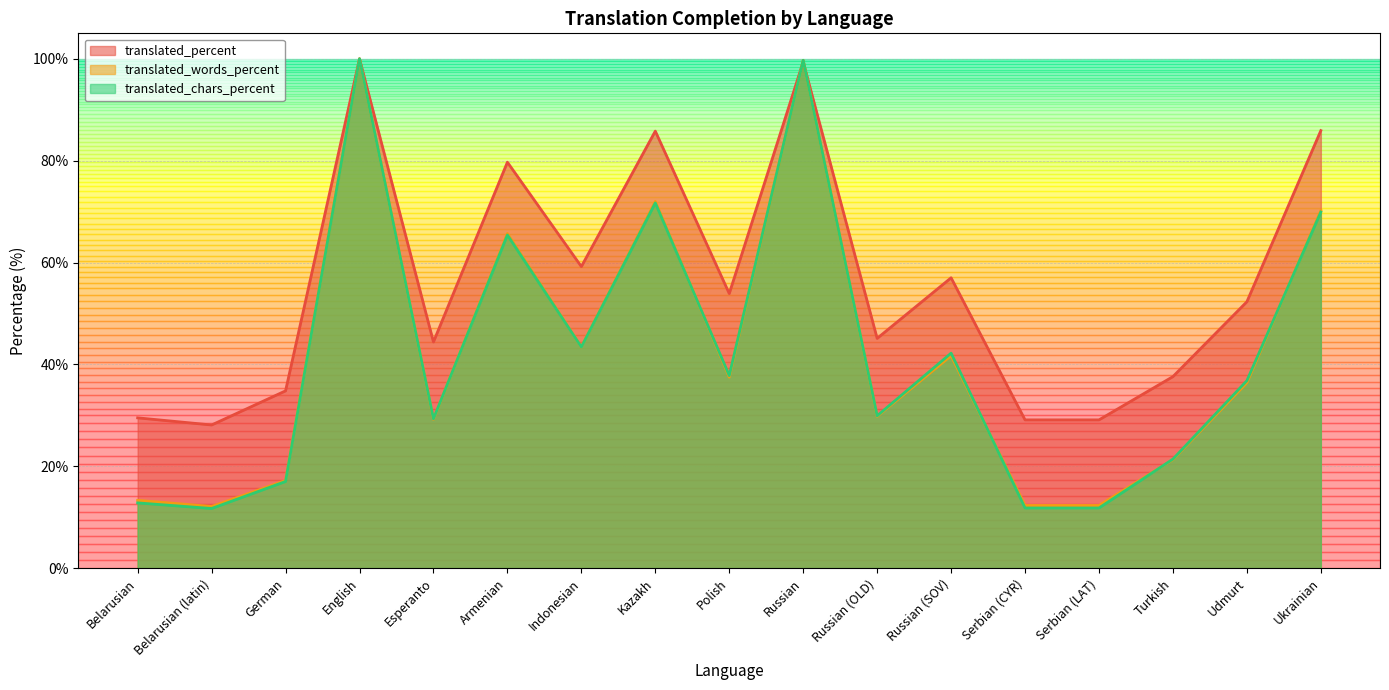

Reading left to right, transcribe all the data shown in this chart.

translated_percent: 29.5	28.1	34.8	100.0	44.4	79.7	59.2	85.8	53.9	99.4	45.1	57.0	29.1	29.1	37.6	52.3	85.9
translated_words_percent: 13.3	12.1	17.2	100.0	29.2	65.7	43.4	72.0	37.5	99.7	29.8	41.7	12.3	12.3	21.3	36.4	70.2
translated_chars_percent: 12.8	11.7	17.0	100.0	29.3	65.4	43.4	71.7	37.8	99.7	29.9	42.2	11.8	11.8	21.4	36.8	69.9